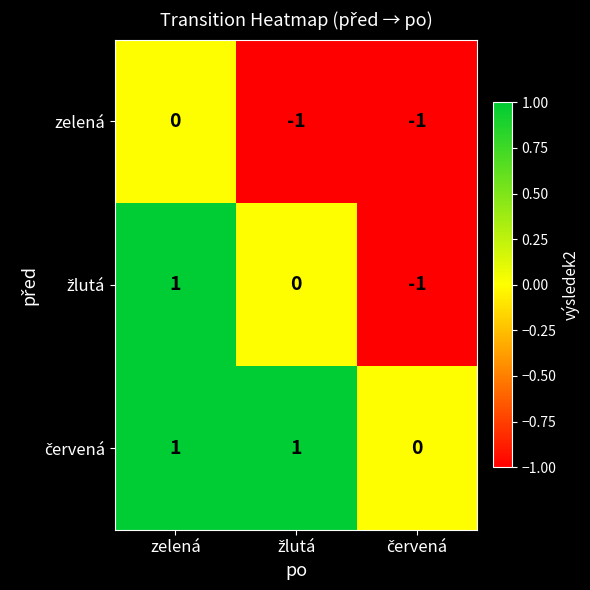

Which category has the highest value in the zelená series?

zelená